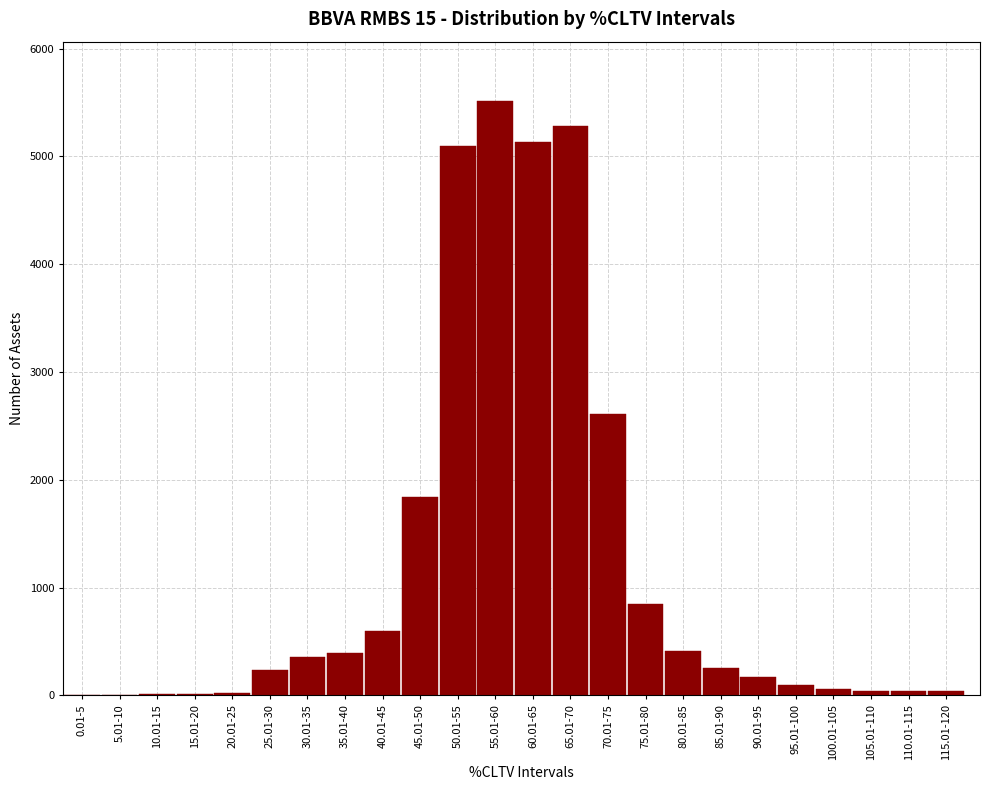

Which label corresponds to the largest value in the chart?

55.01-60